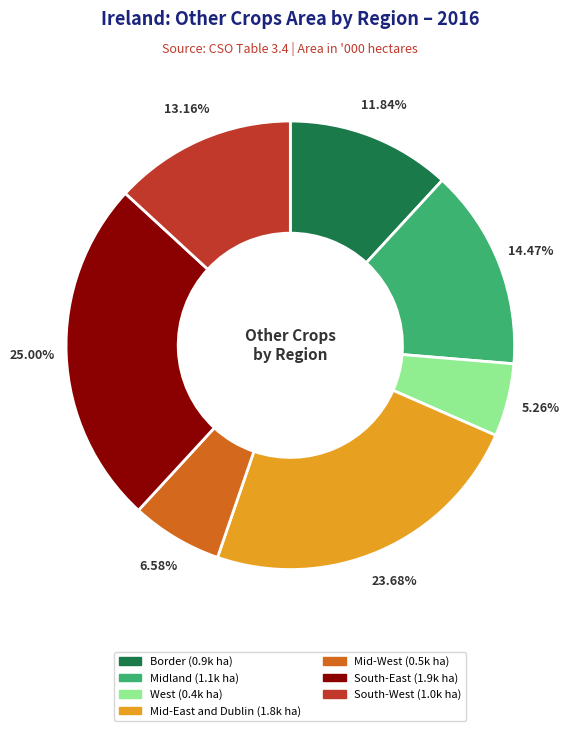

Is it true that Midland is 14% of the pie?

True